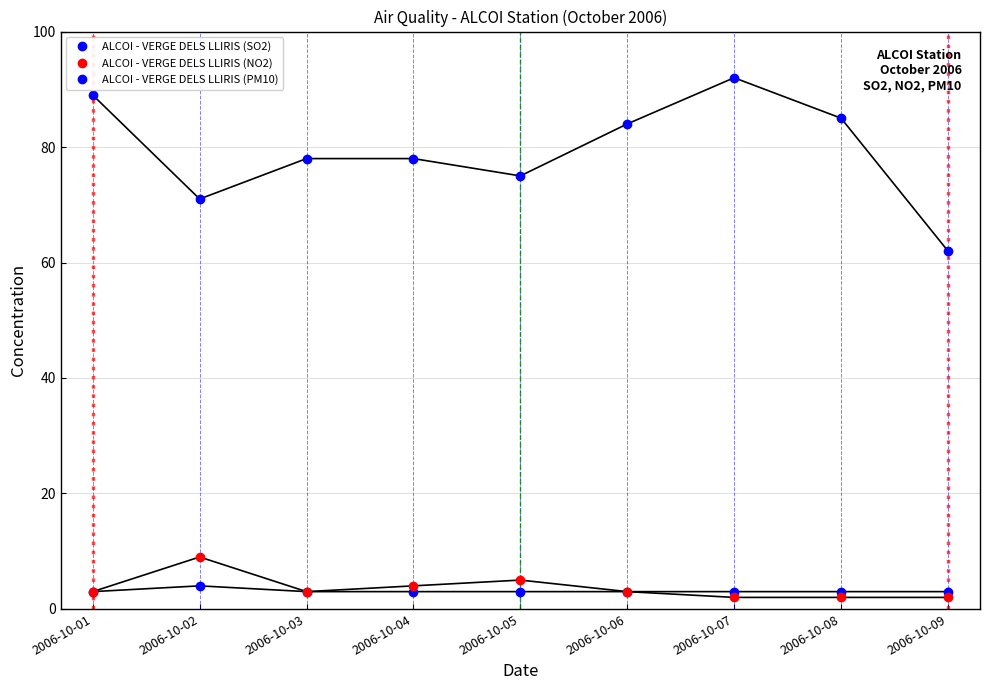

True or false: ALCOI - VERGE DELS LLIRIS (NO2) has more than 0 interior local peaks.

True